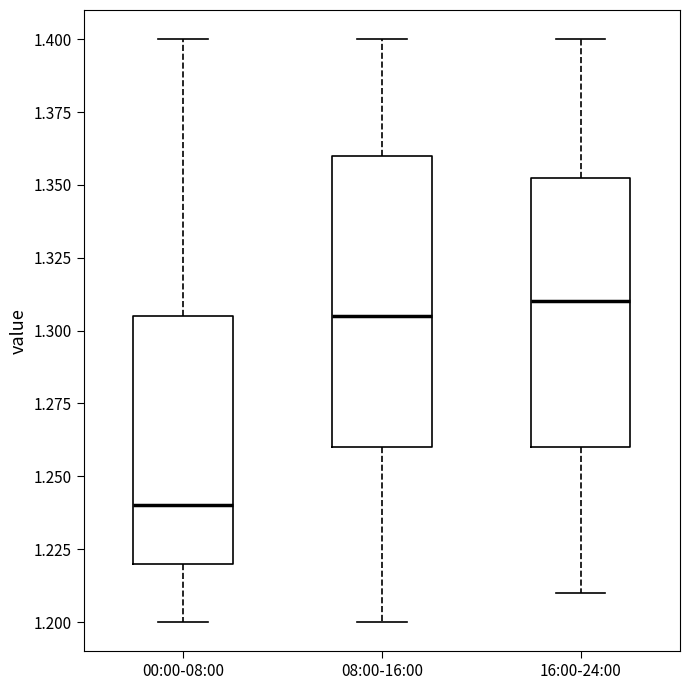

Reading left to right, transcribe this box plot: for each box, give where its median line is, the range the box spans, and where its two whiskers end, as read against the y-axis. The values are not printed on the chart, so give them approximately, as read against the axis.

00:00-08:00: median 1.240, box 1.220 to 1.305, whiskers 1.200 to 1.400
08:00-16:00: median 1.305, box 1.260 to 1.360, whiskers 1.200 to 1.400
16:00-24:00: median 1.310, box 1.260 to 1.355, whiskers 1.210 to 1.400